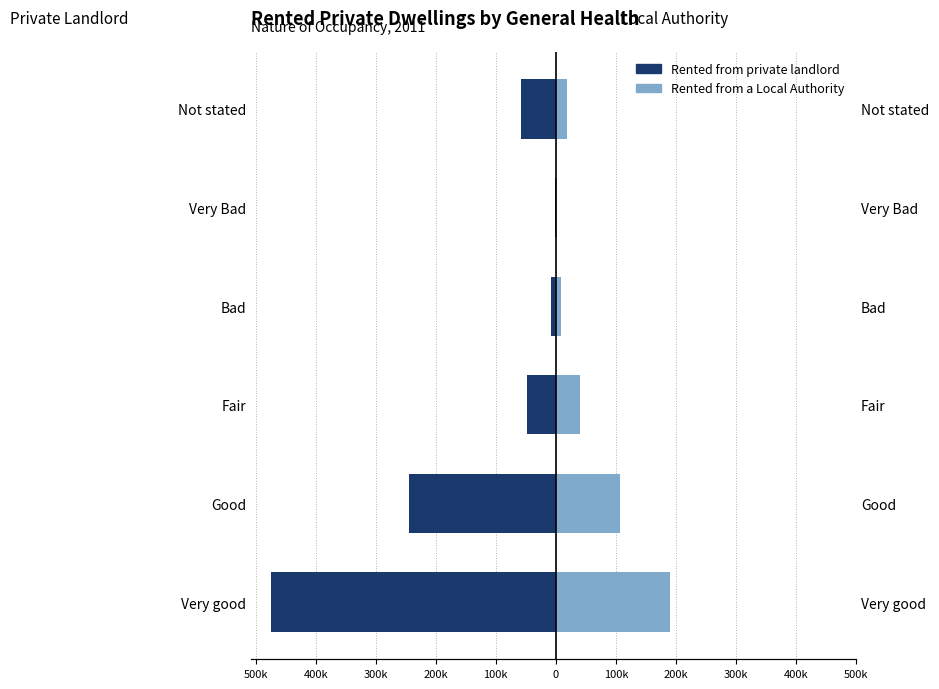

Rank the series at Not stated from lowest to highest value.

Rented from private landlord, Rented from a Local Authority